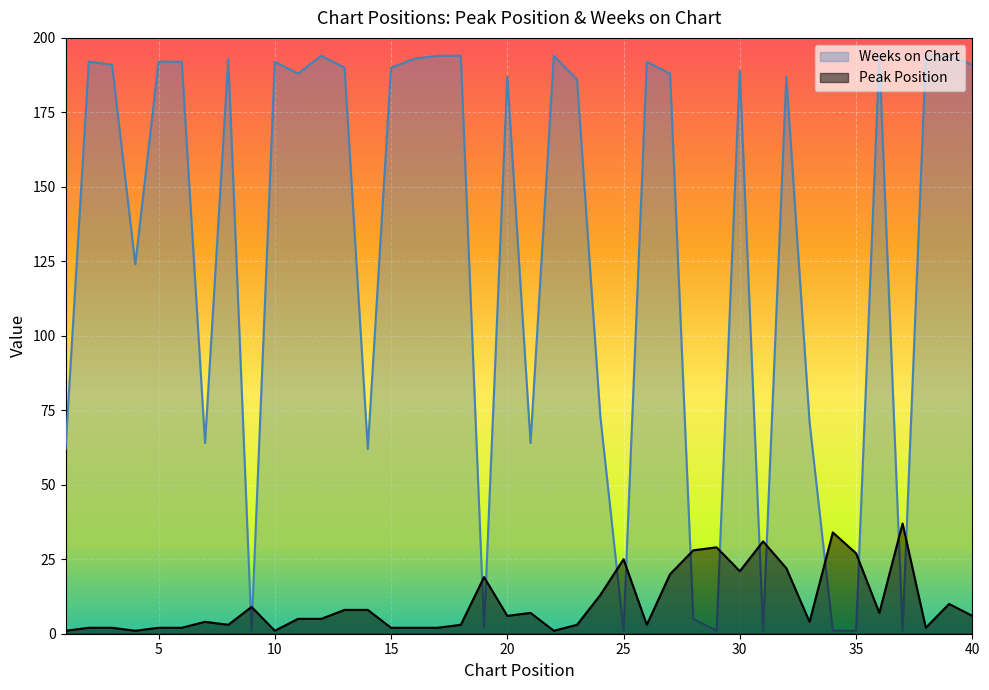

Which has a higher value, 7 or 13?

13